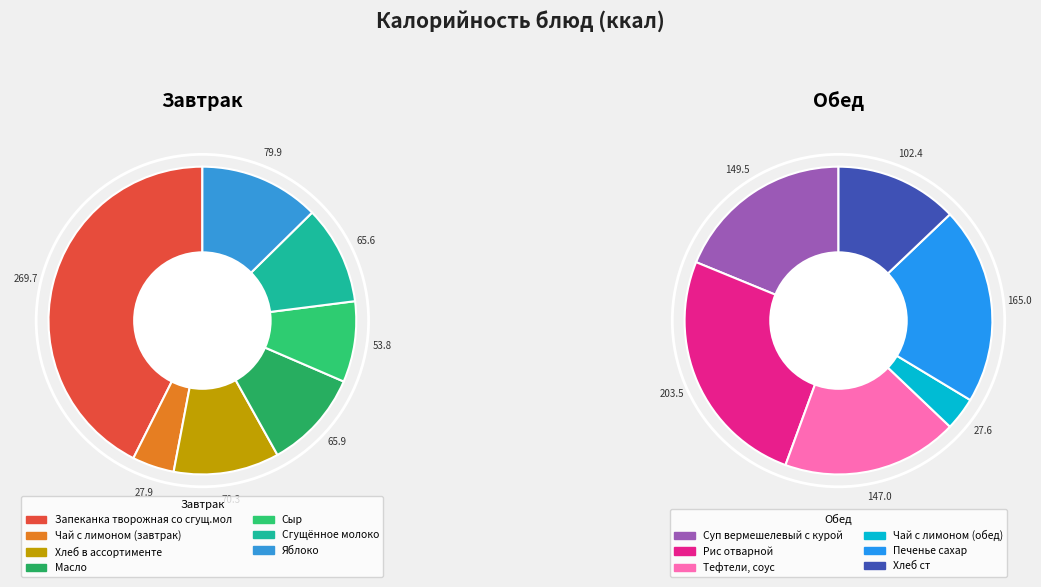

What is the total percentage of Сыр and Сгущённое молоко?

18.9%